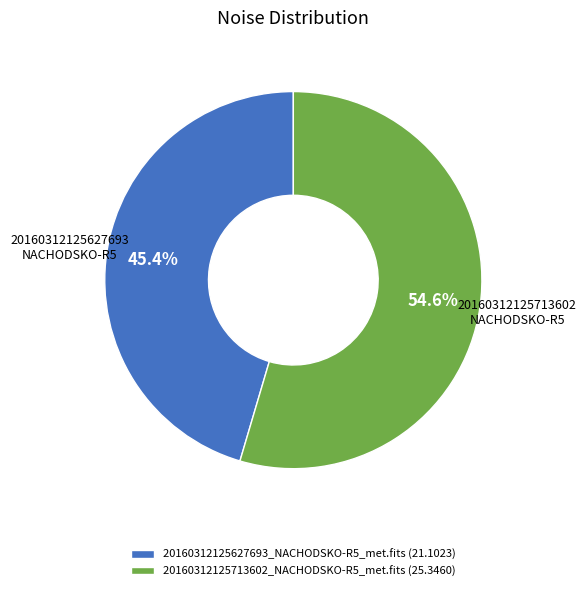

Which slice is the smallest?

20160312125627693_NACHODSKO-R5_met.fits